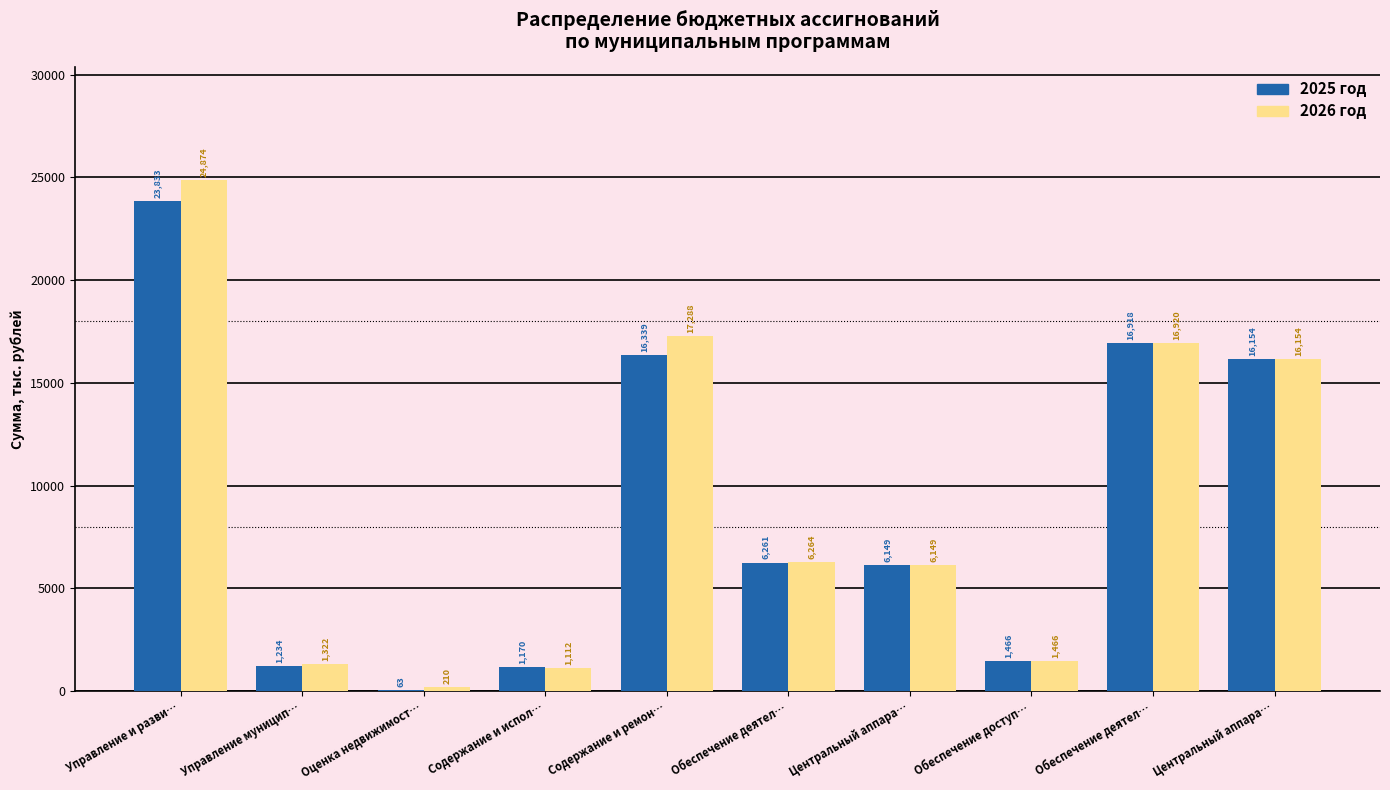

How many values in the 2025 год series exceed 6260?

5